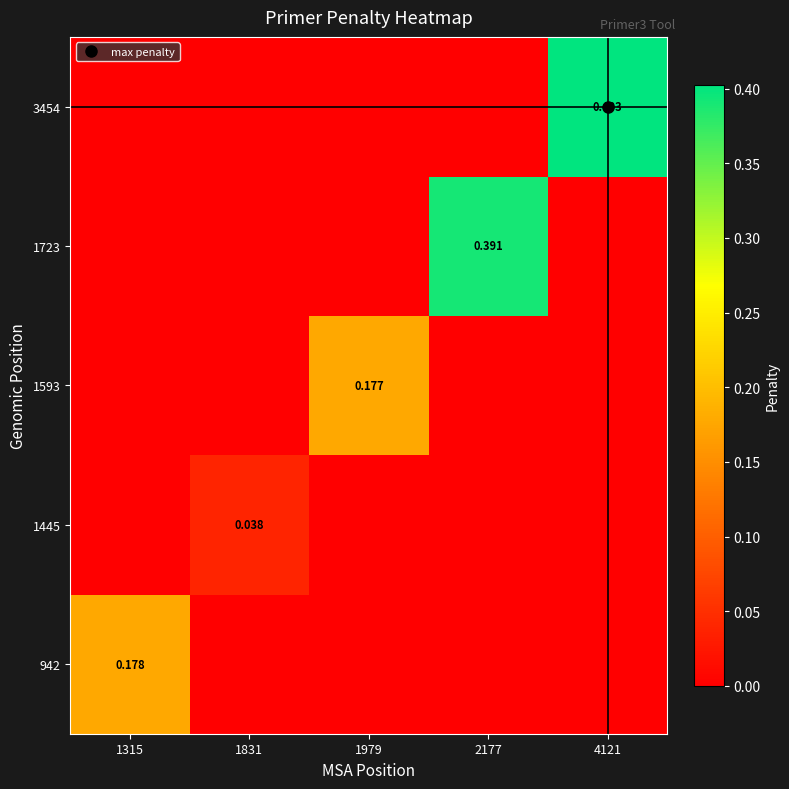

At 1315, list the series in order from smallest to largest.

1445, 1593, 1723, 3454, 942